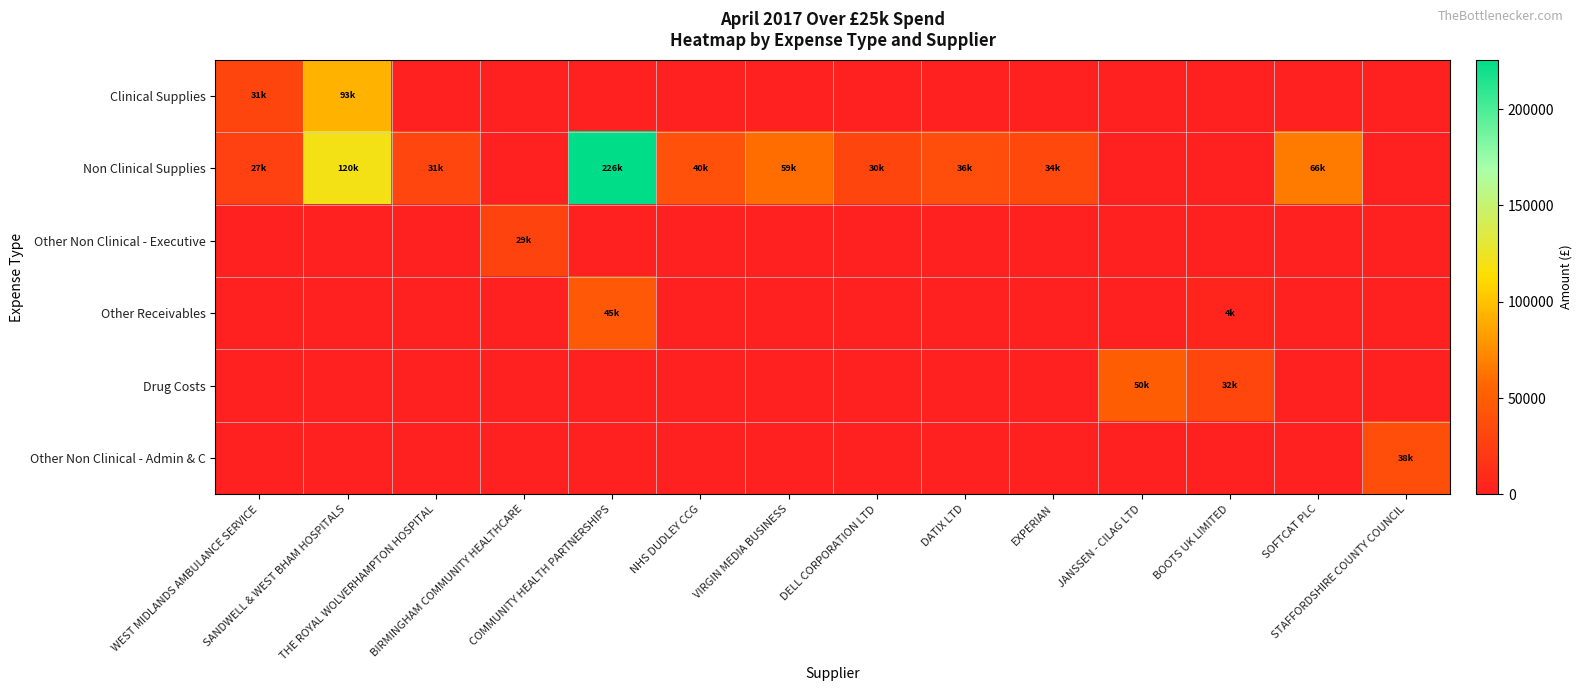

At which category is the sum across all series the highest?

COMMUNITY HEALTH PARTNERSHIPS